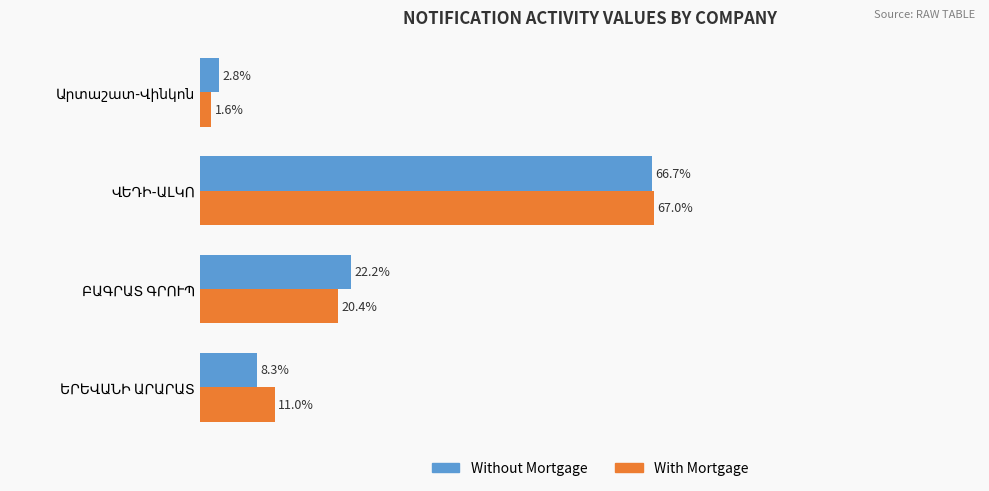

Which series has the widest spread of values?

With Mortgage